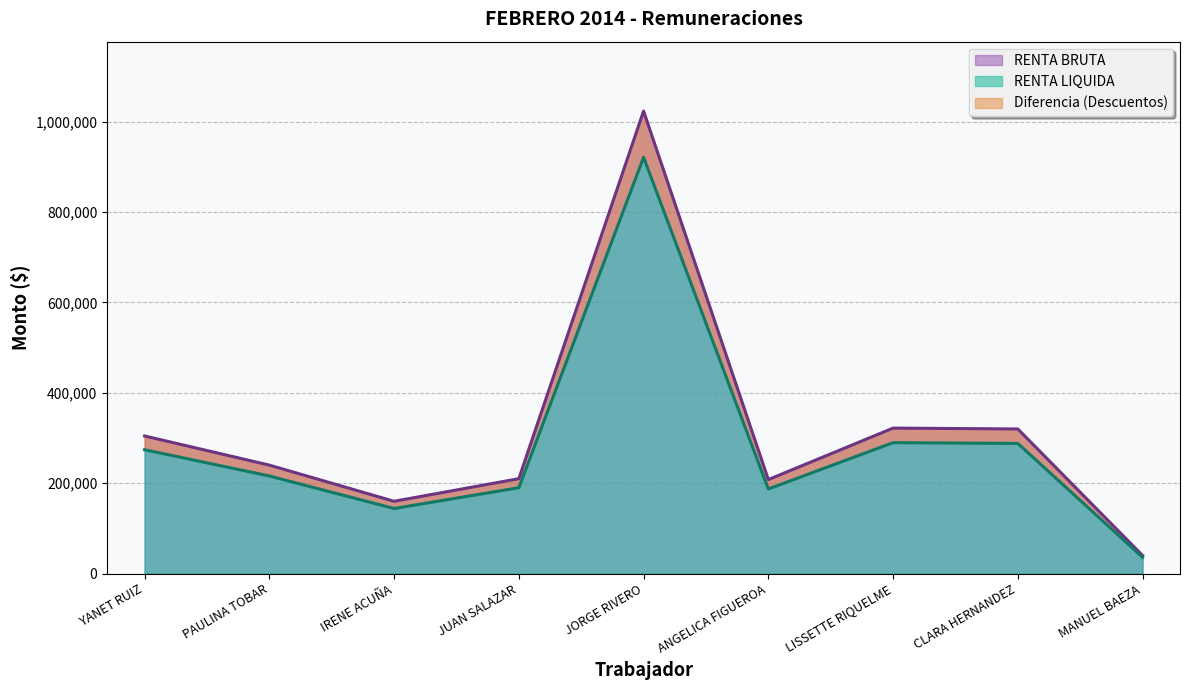

What position from the right is PAULINA TOBAR?

8